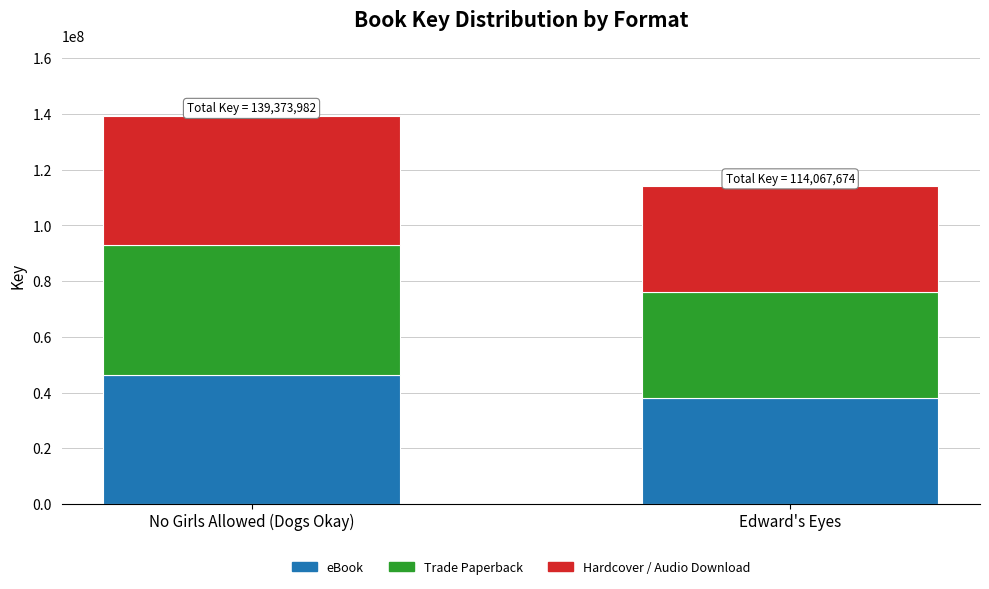

Does the chart contain any negative values?

No